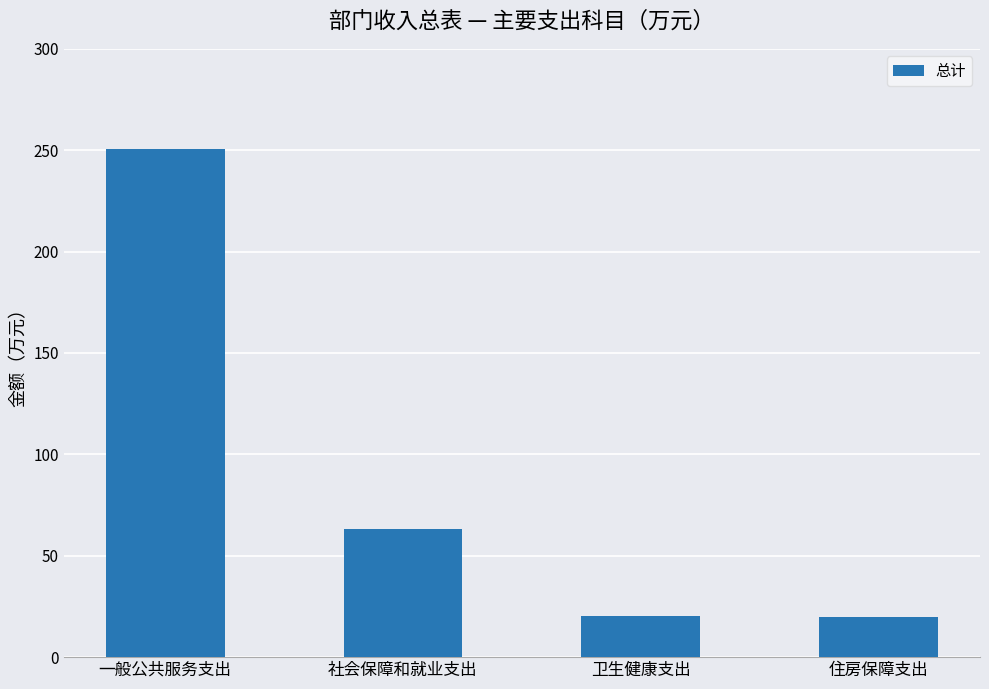

Between 一般公共服务支出 and 卫生健康支出, which is larger?

一般公共服务支出